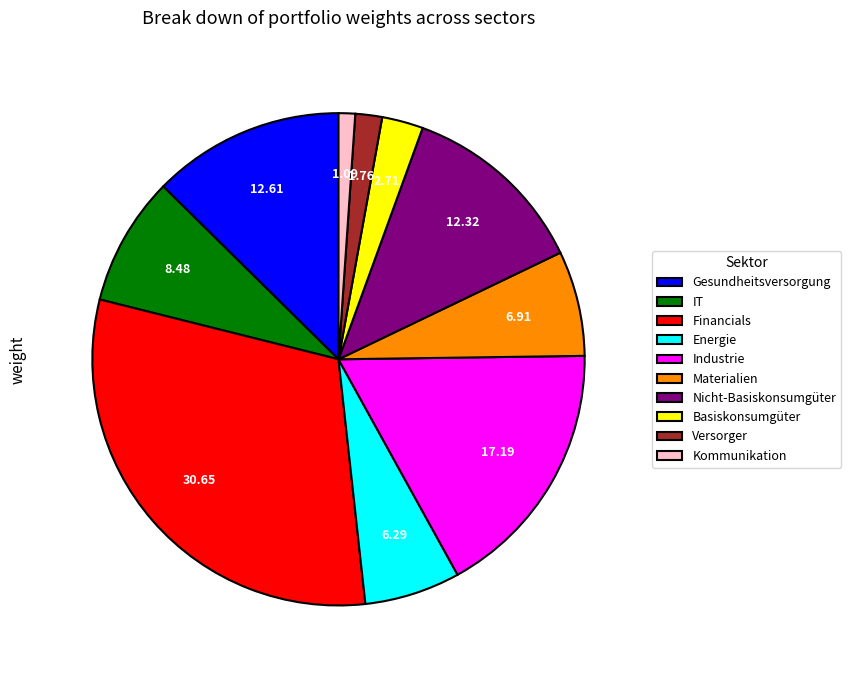

Combined, do Nicht-Basiskonsumgüter and Materialien account for over 50%?

No